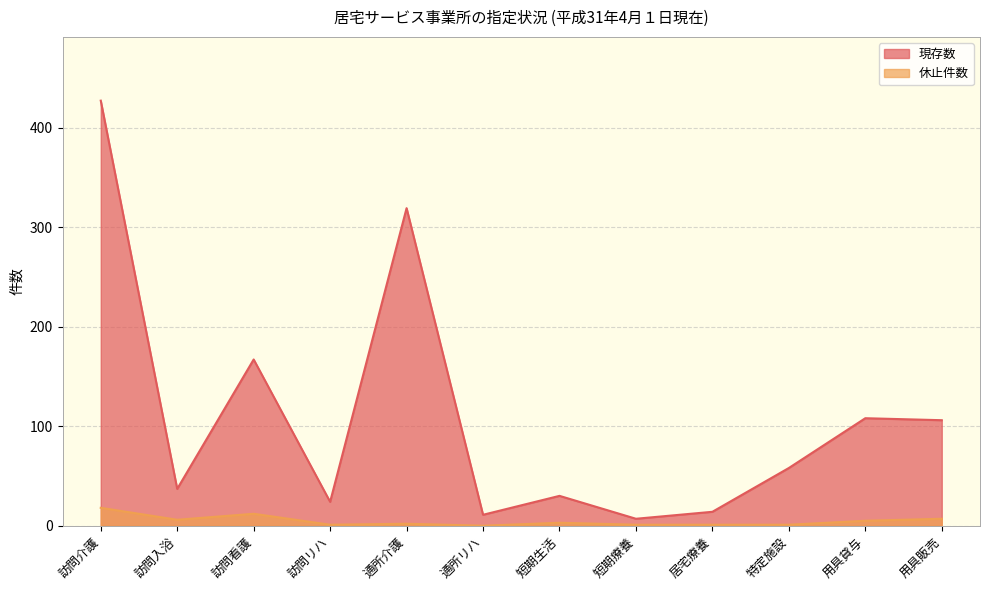

What is the difference between the highest and lowest values at 用具貸与?

103